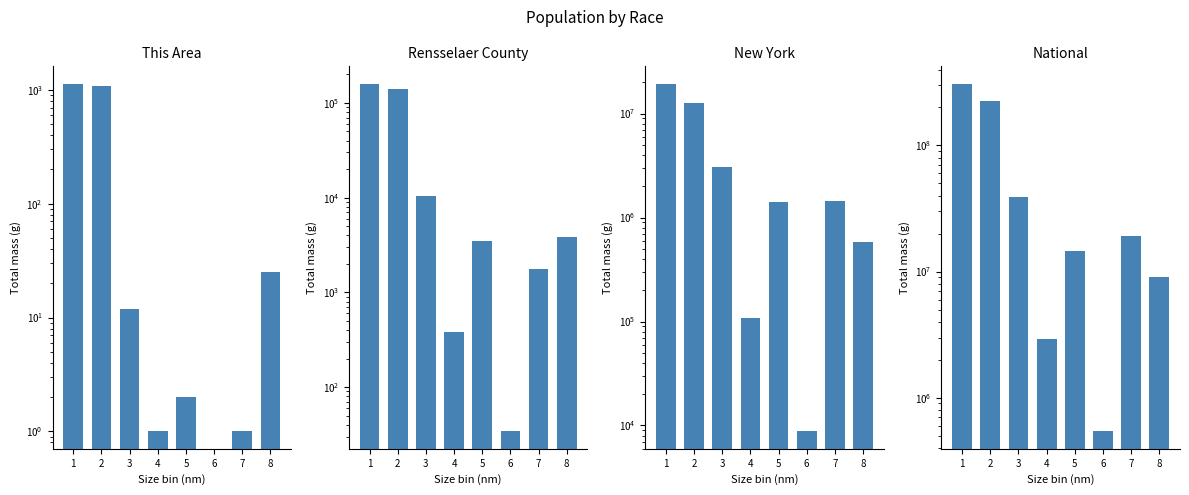

What is the difference between the New York values at 4 and 2?

12634068.0